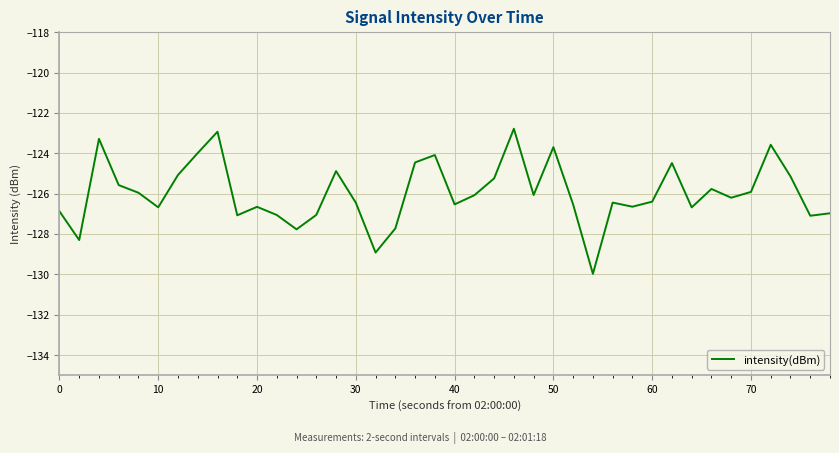

What is the greatest value displayed?

-122.8